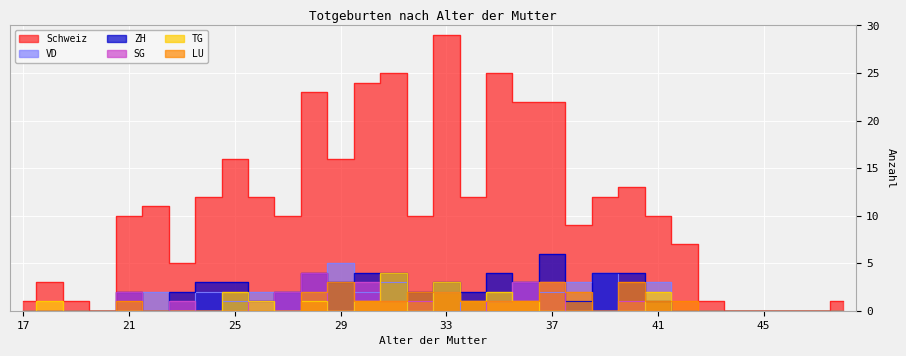

Is this an area chart (filled region under the line)?

No